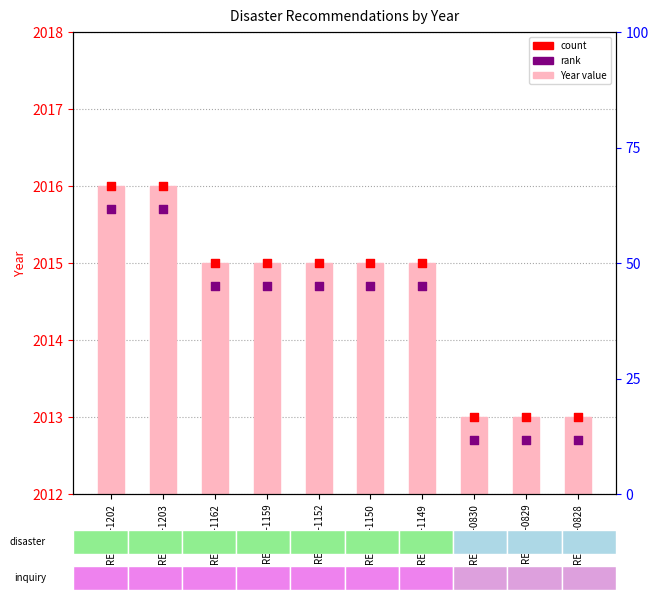

Which series has the largest total across all categories?

count